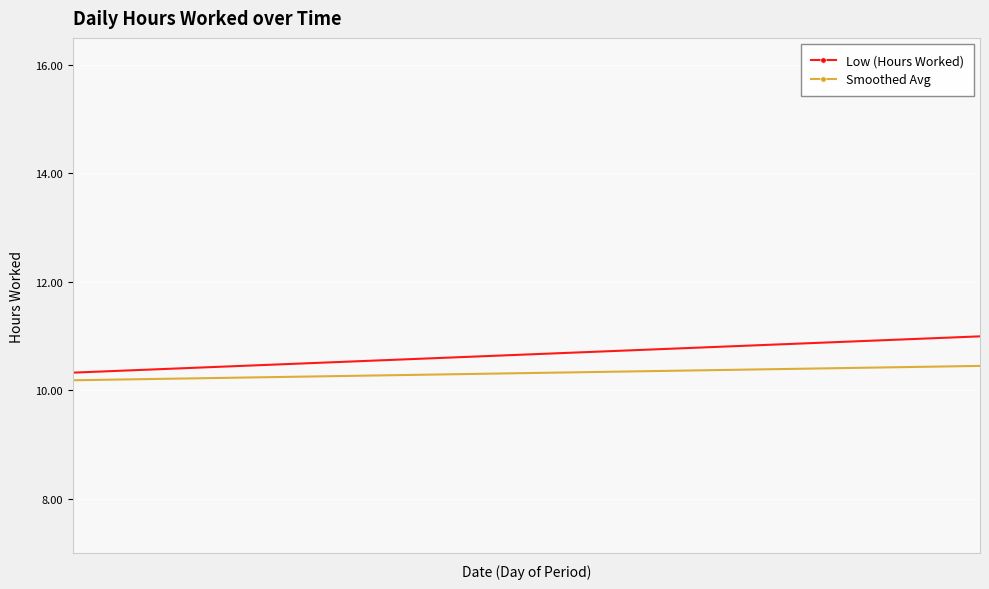

How many lines are shown in the chart?

2